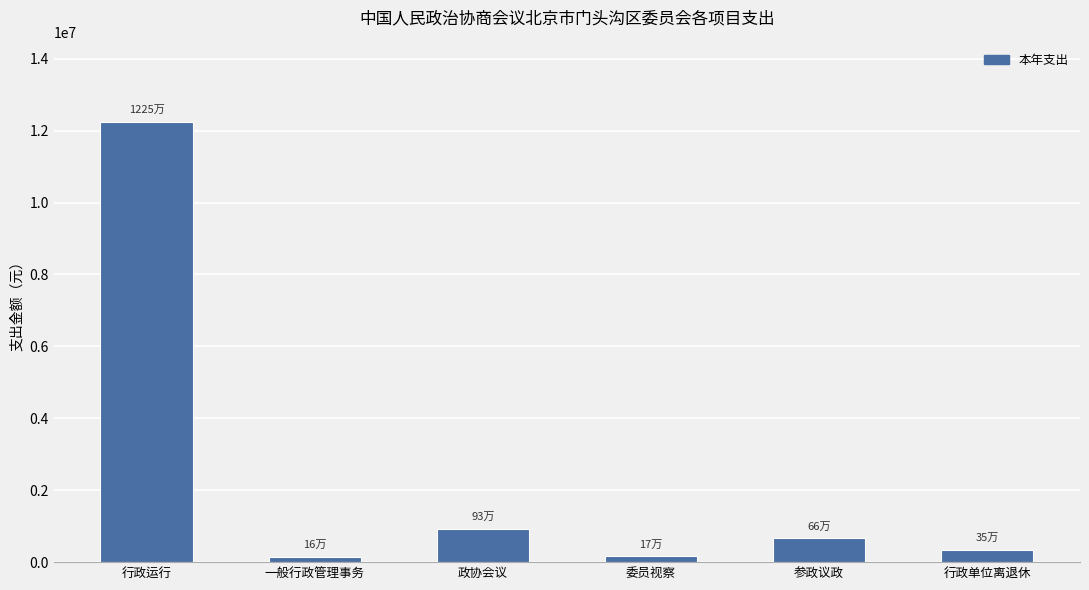

What is the value of the 5th bar from the left?

664532.9